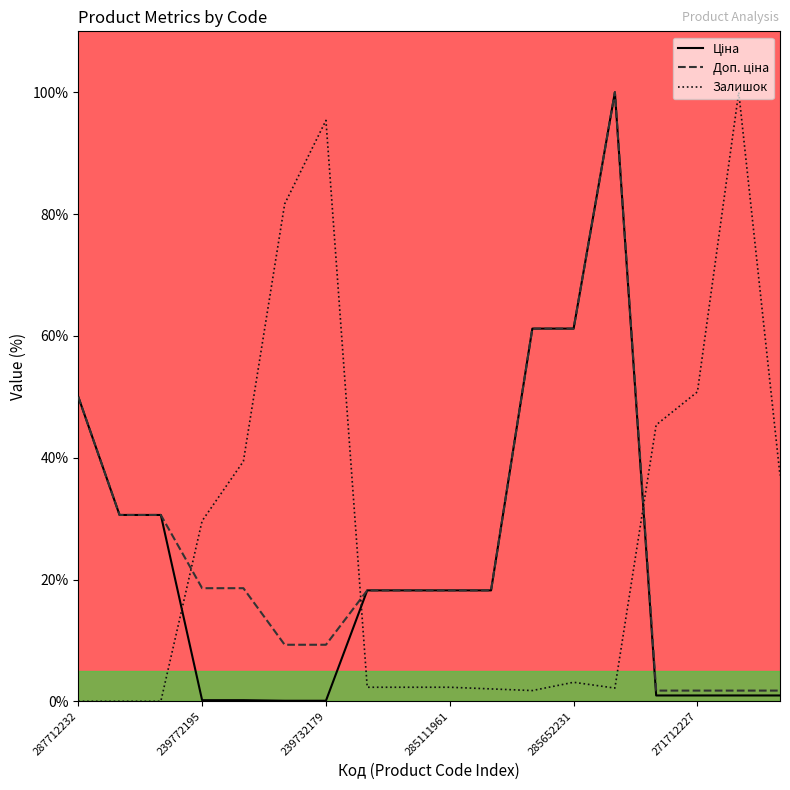

List the labels in order of Ціна value, smallest first.

239732195, 239732179, 239772195, 239772179, 271712228, 271712227, 271702230, 271702229, 285112220, 285112217, 285111961, 285111912, 287692233, 287692231, 287712232, 285652233, 285652231, 285672232